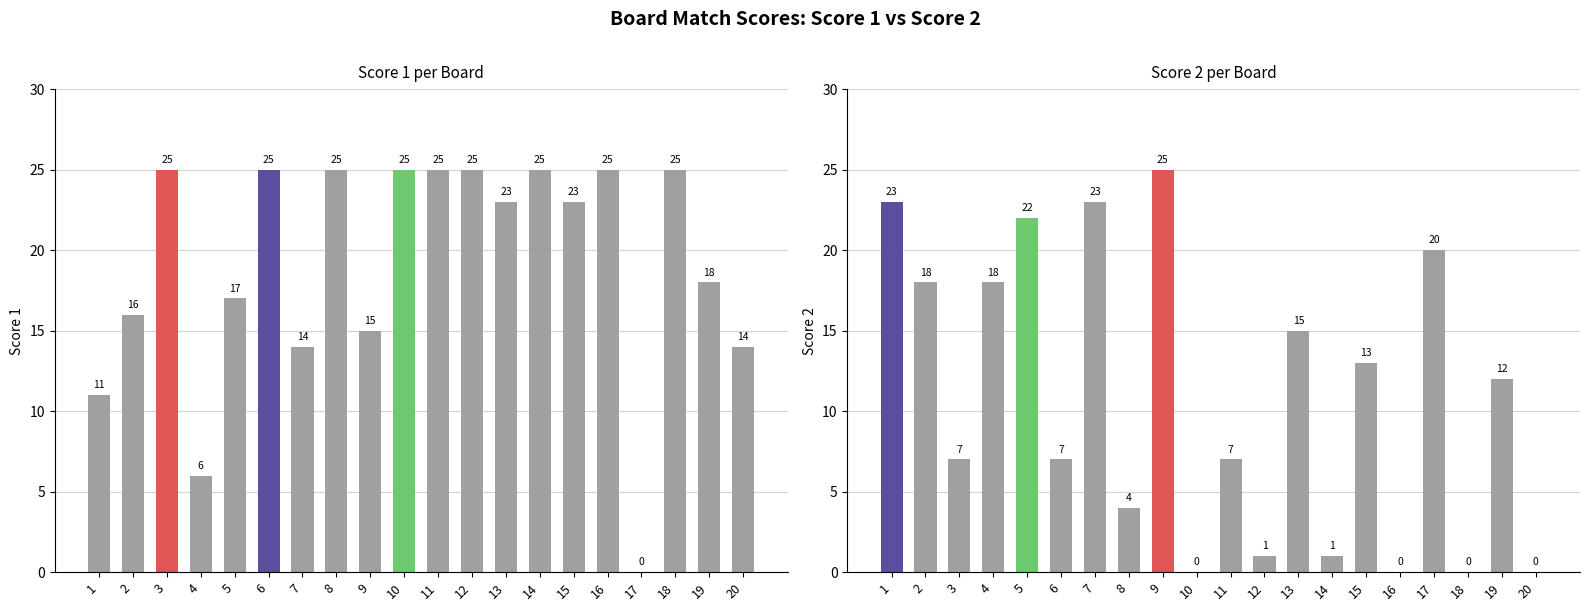

How many bars are there in each group?

2